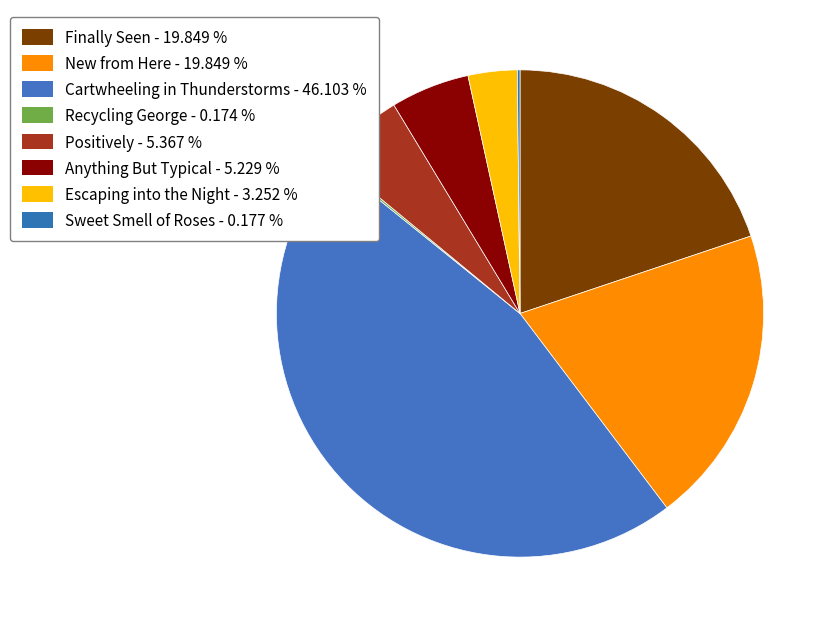

Is the sum of Finally Seen and Anything But Typical greater than half?

No